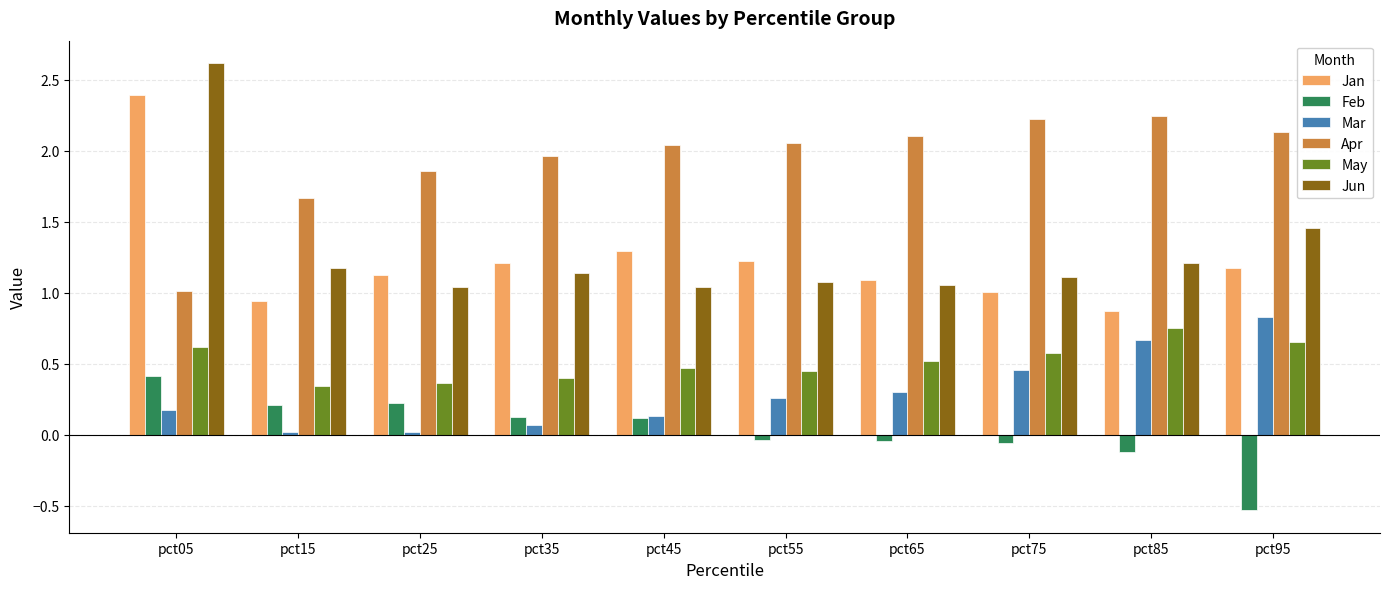

What is the greatest value displayed?

2.6